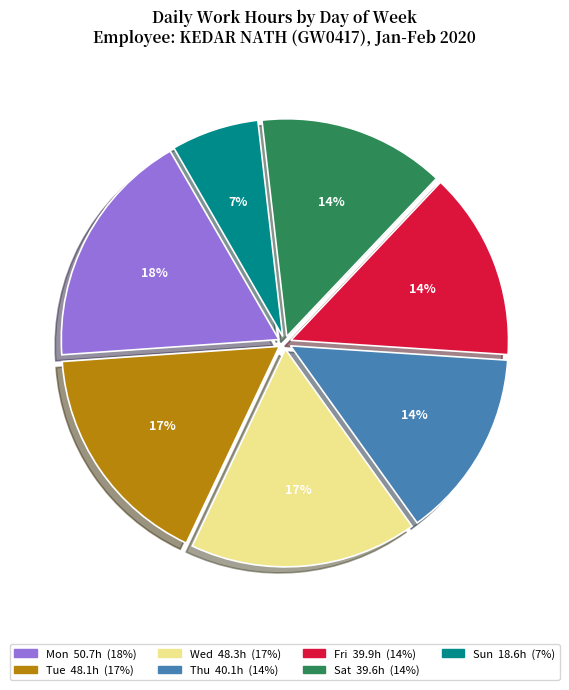

Is there a majority slice in this chart?

No